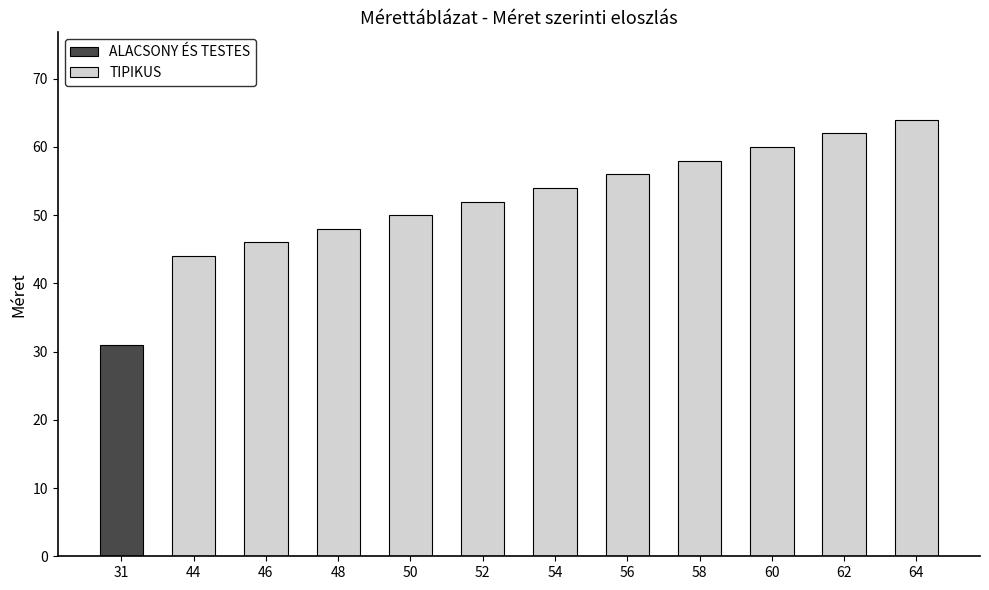

At which label does TIPIKUS reach its minimum?

44